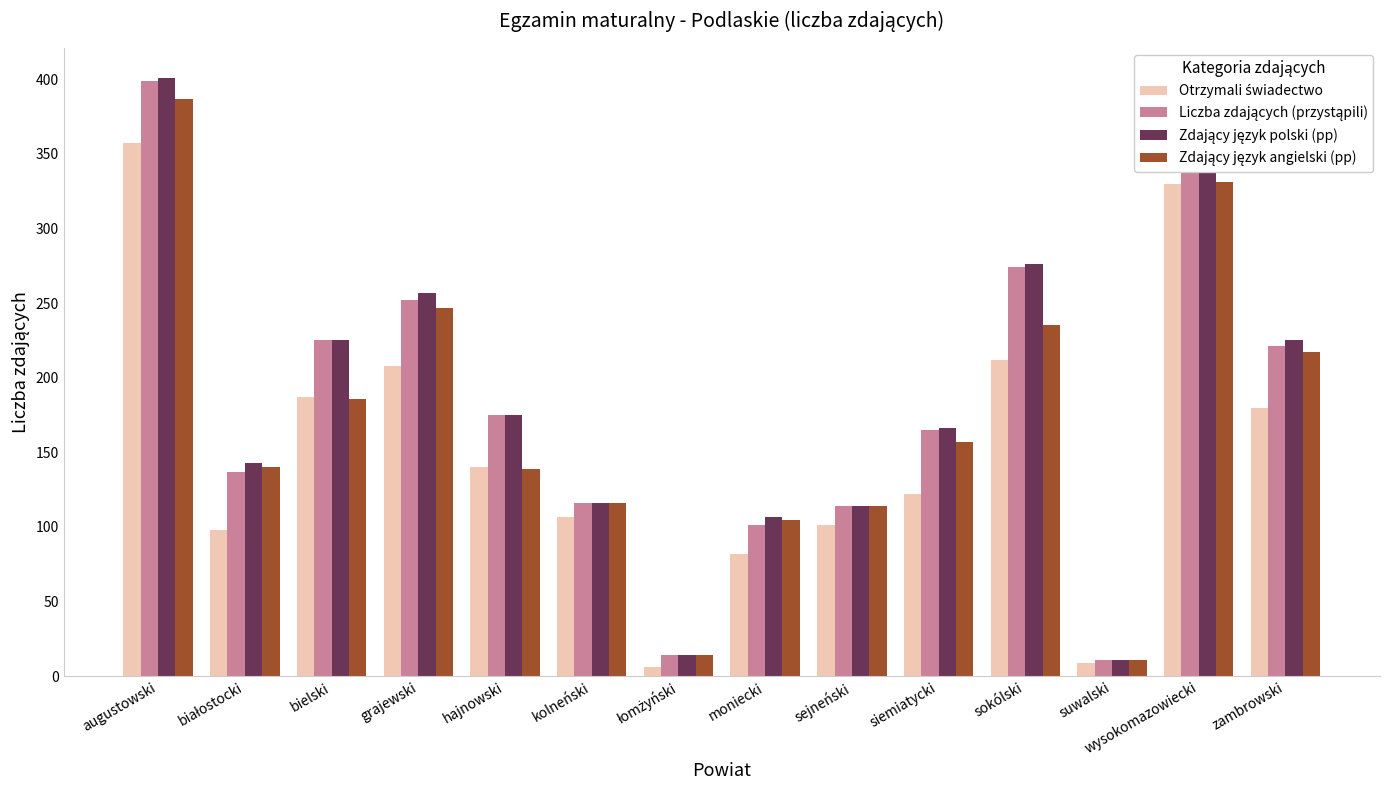

What is the total value across all series at sokólski?

997